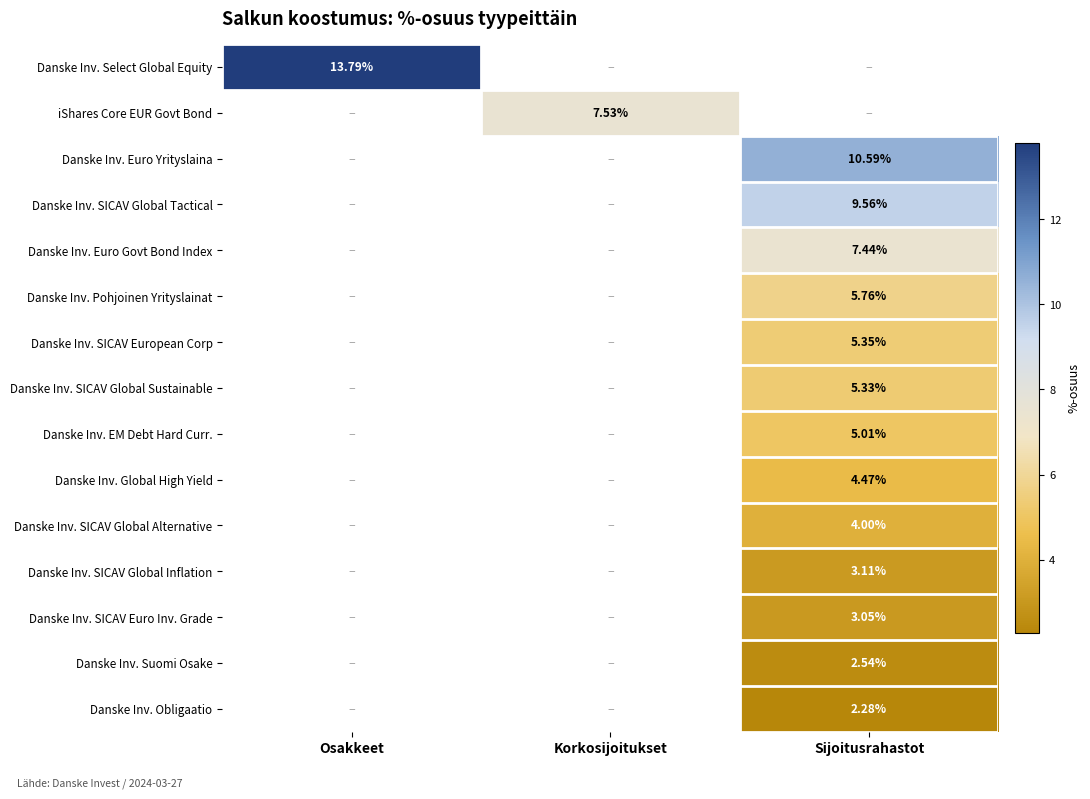

At which label does Danske Inv. Euro Govt Bond Index reach its peak?

Sijoitusrahastot